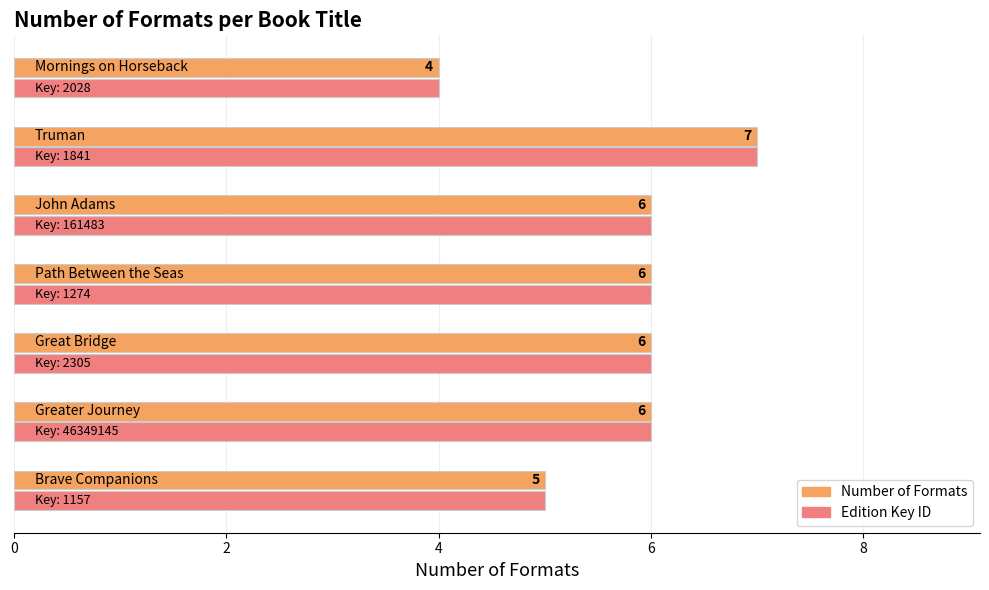

What is the maximum value shown in the chart?

7